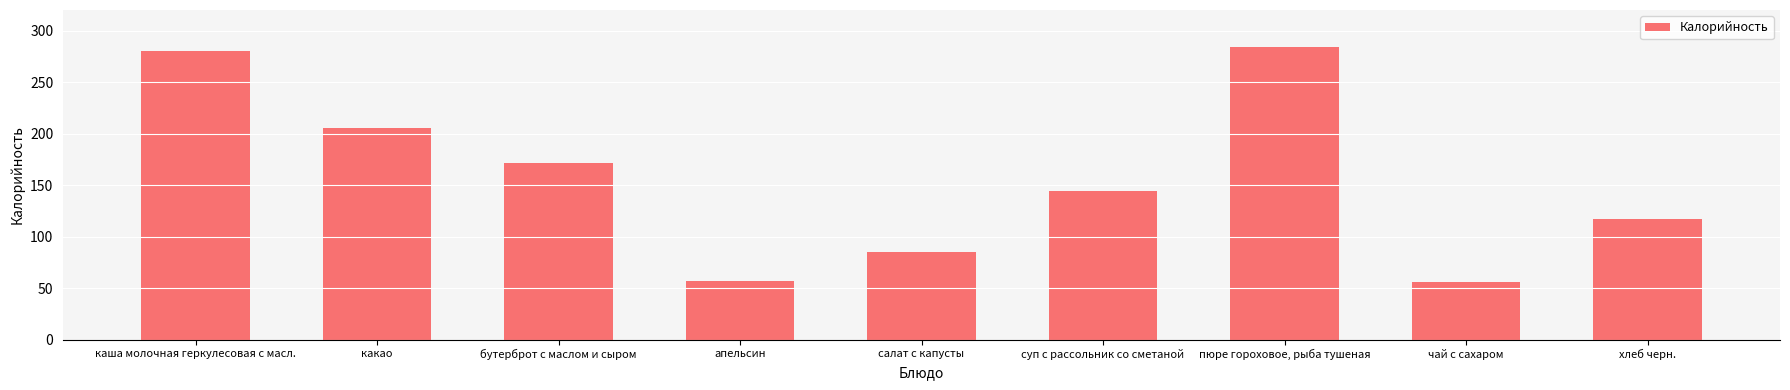

Rank the categories by value from highest to lowest.

пюре гороховое, рыба тушеная, каша молочная геркулесовая с масл., какао, бутерброт с маслом и сыром, суп с рассольник со сметаной, хлеб черн., салат с капусты, апельсин, чай с сахаром